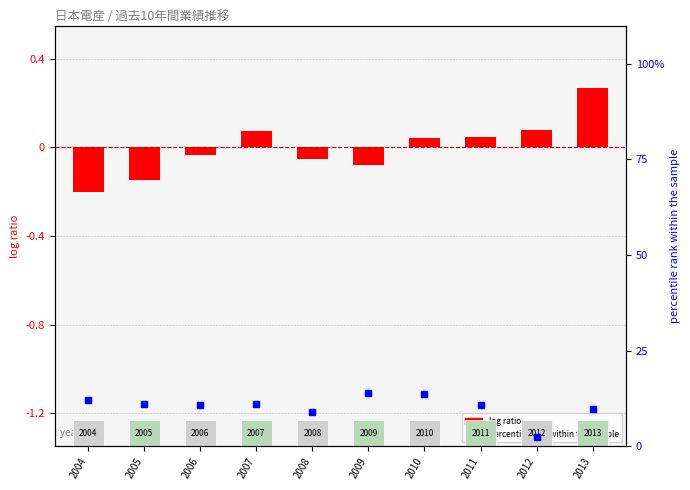

At how many categories does at least one series exceed 12?

3